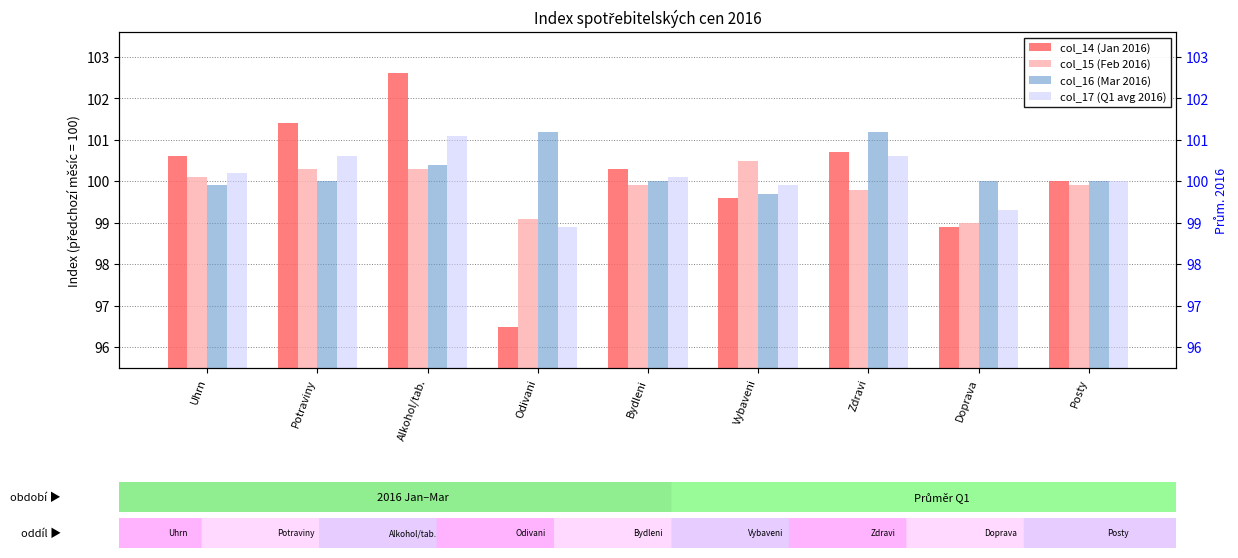

Reading left to right, transcribe all the data shown in this chart.

col_14 (Jan 2016): 100.6	101.4	102.6	96.5	100.3	99.6	100.7	98.9	100.0
col_15 (Feb 2016): 100.1	100.3	100.3	99.1	99.9	100.5	99.8	99.0	99.9
col_16 (Mar 2016): 99.9	100.0	100.4	101.2	100.0	99.7	101.2	100.0	100.0
col_17 (Q1 avg 2016): 100.2	100.6	101.1	98.9	100.1	99.9	100.6	99.3	100.0